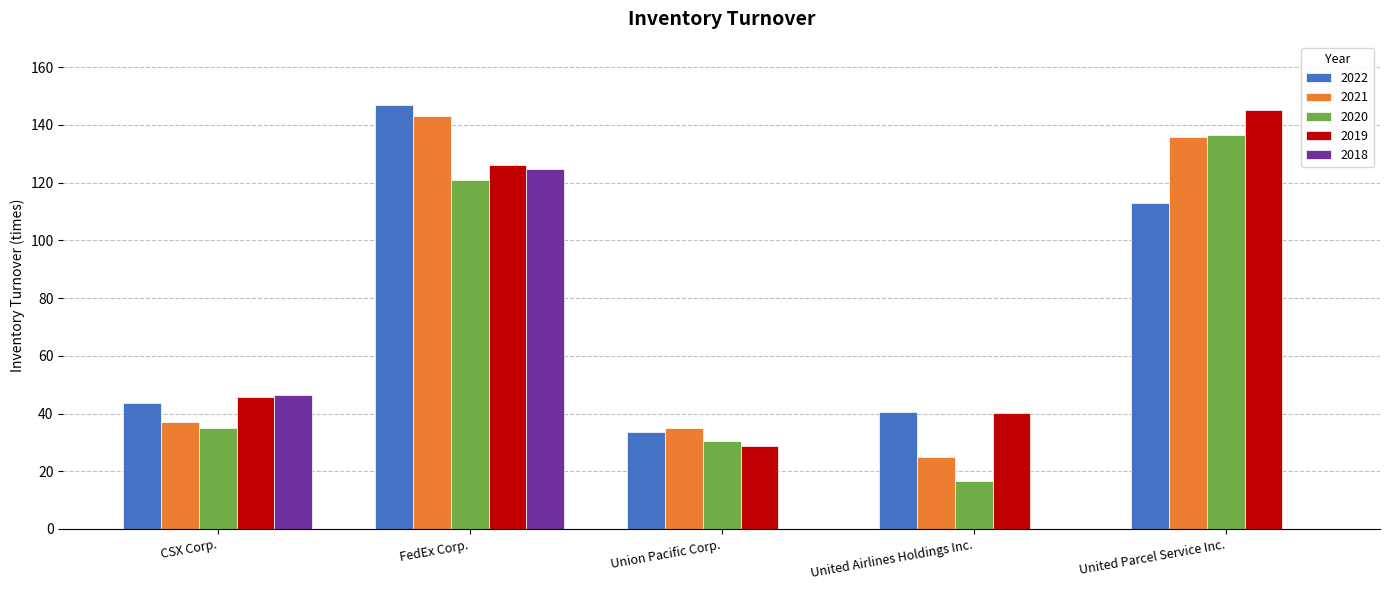

Is it true that 2021 equals 12.7 at CSX Corp.?

False